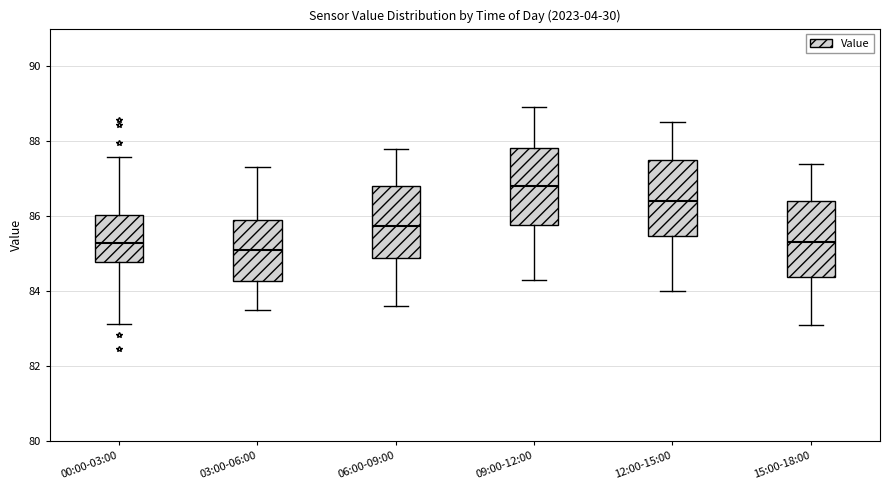

Reading left to right, read every box against the y-axis: the position of its median line, the range the box covers, and the ends of its whiskers. The values are not printed on the chart, so give them approximately, as read against the axis.

00:00-03:00: median 85.2, box 84.8 to 86.0, whiskers 83.2 to 87.6
03:00-06:00: median 85.2, box 84.2 to 86.0, whiskers 83.6 to 87.4
06:00-09:00: median 85.8, box 84.8 to 86.8, whiskers 83.6 to 87.8
09:00-12:00: median 86.8, box 85.8 to 87.8, whiskers 84.4 to 89.0
12:00-15:00: median 86.4, box 85.4 to 87.6, whiskers 84.0 to 88.6
15:00-18:00: median 85.4, box 84.4 to 86.4, whiskers 83.2 to 87.4